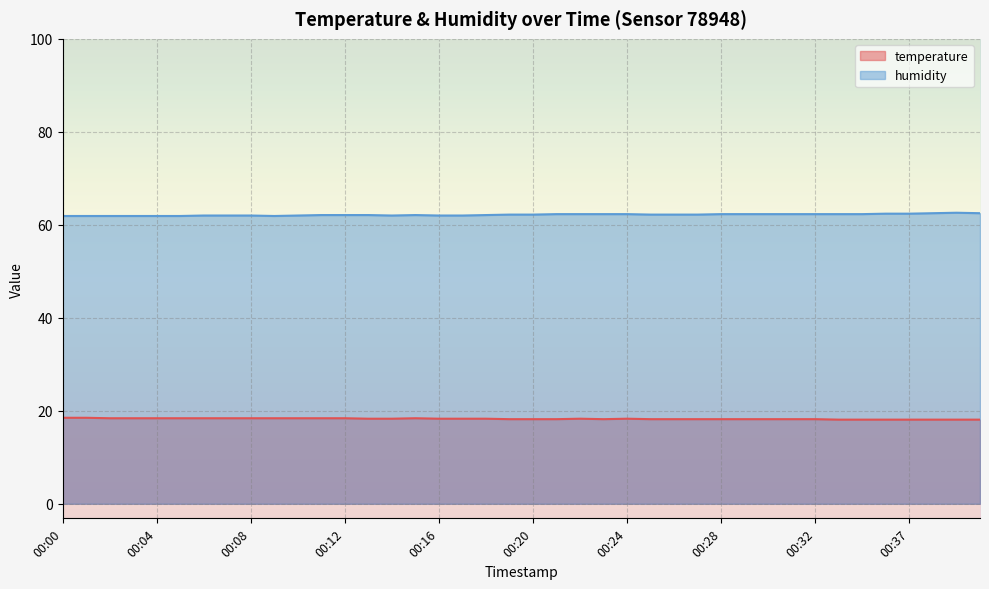

The value of temperature at 00:36 is 18.1. True or false?

True